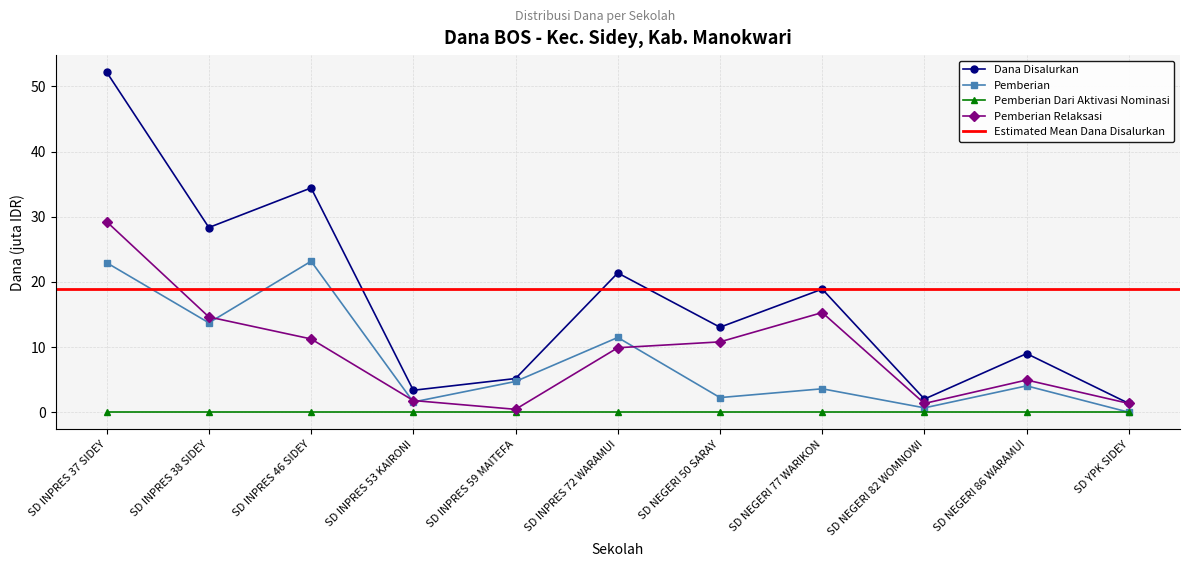

Does the chart display data point markers on the line(s)?

Yes